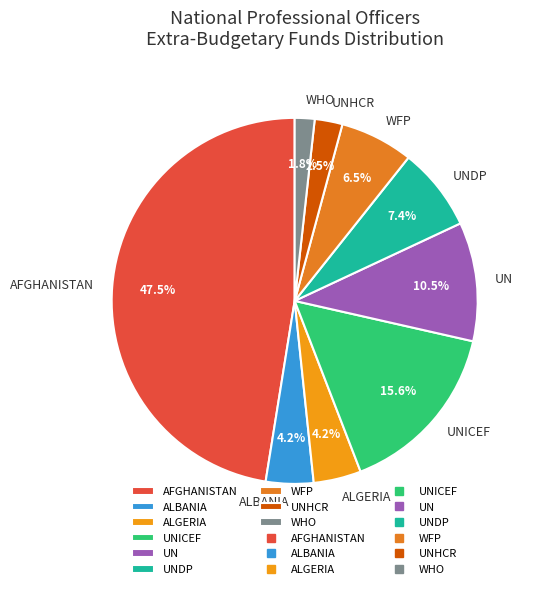

Which slice is the smallest?

WHO